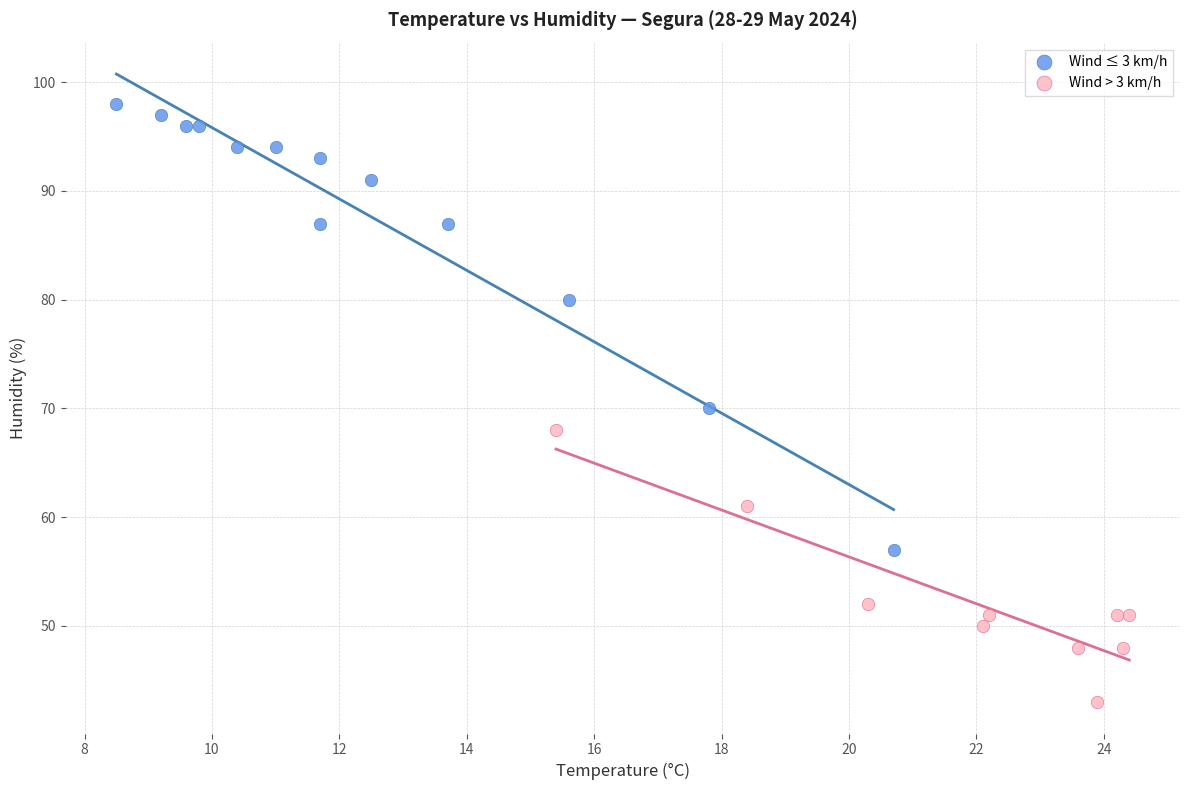

Which series reaches the maximum Y coordinate?

Wind ≤ 3 km/h